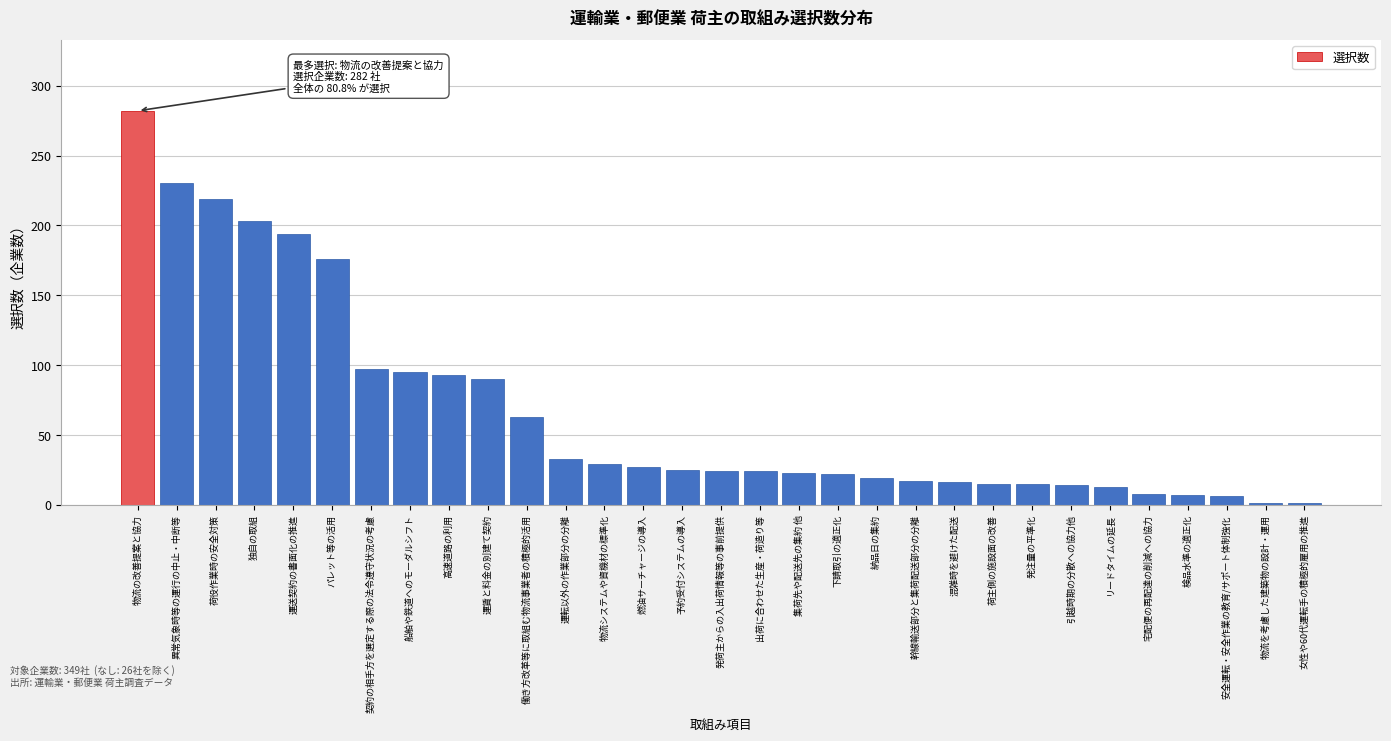

The chart shows a value of 90 at 運賃と料金の別建て契約. True or false?

True